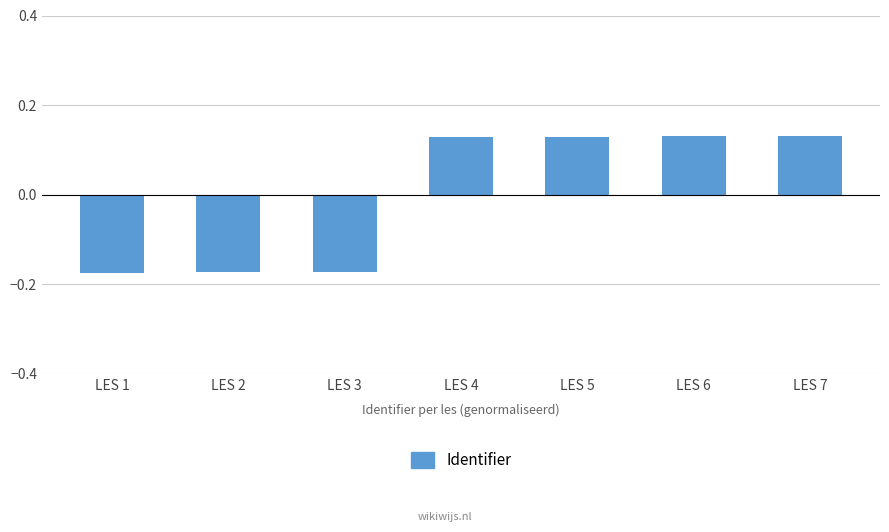

How many bars are there in total?

7